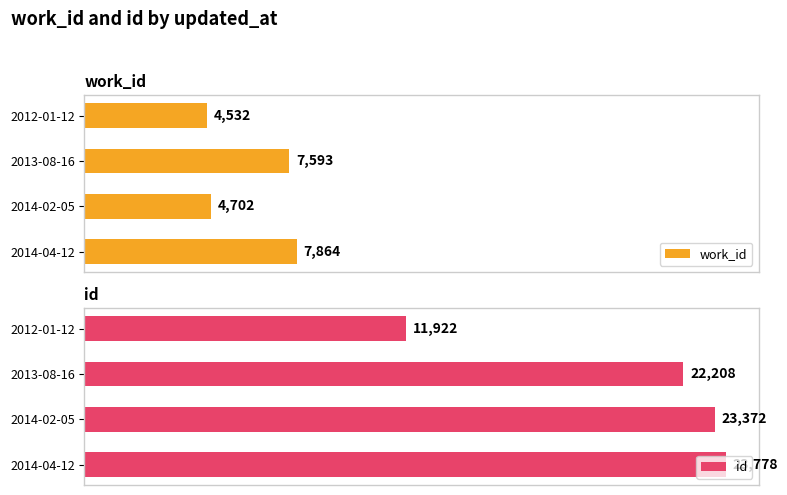

Which category has the highest value in the work_id series?

2014-04-12